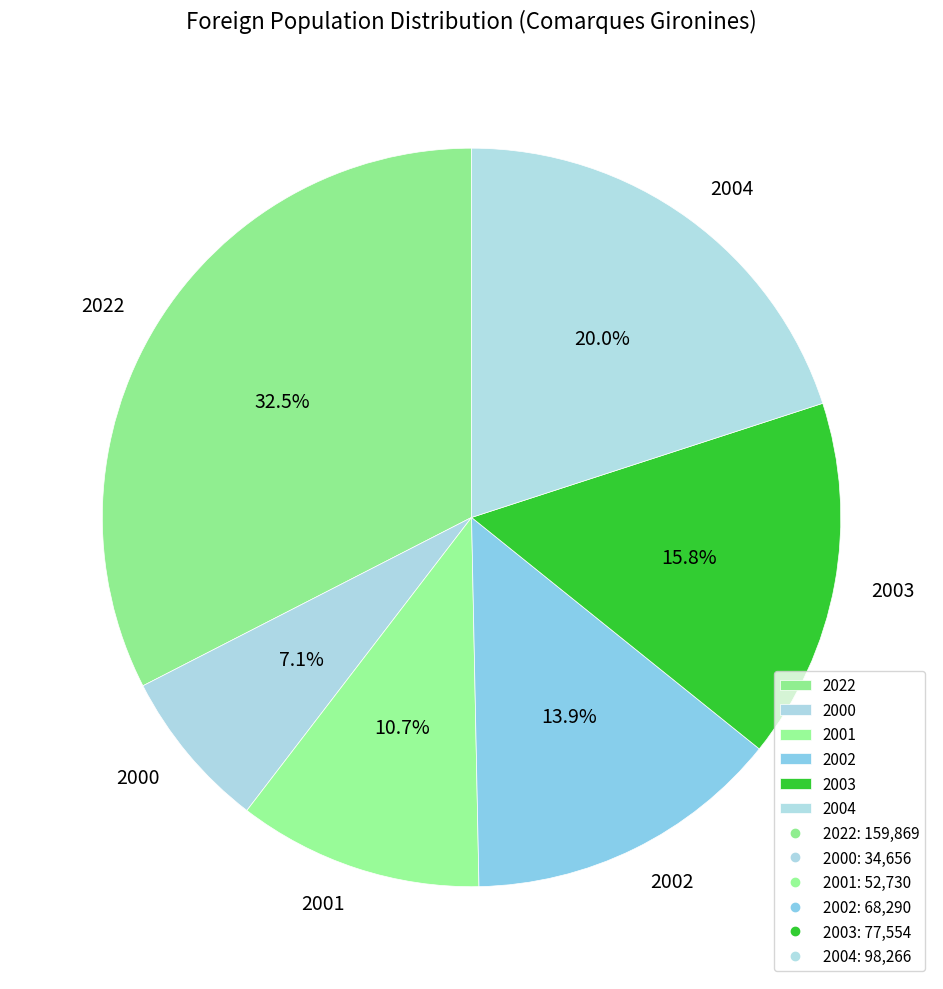

Is there a majority slice in this chart?

No